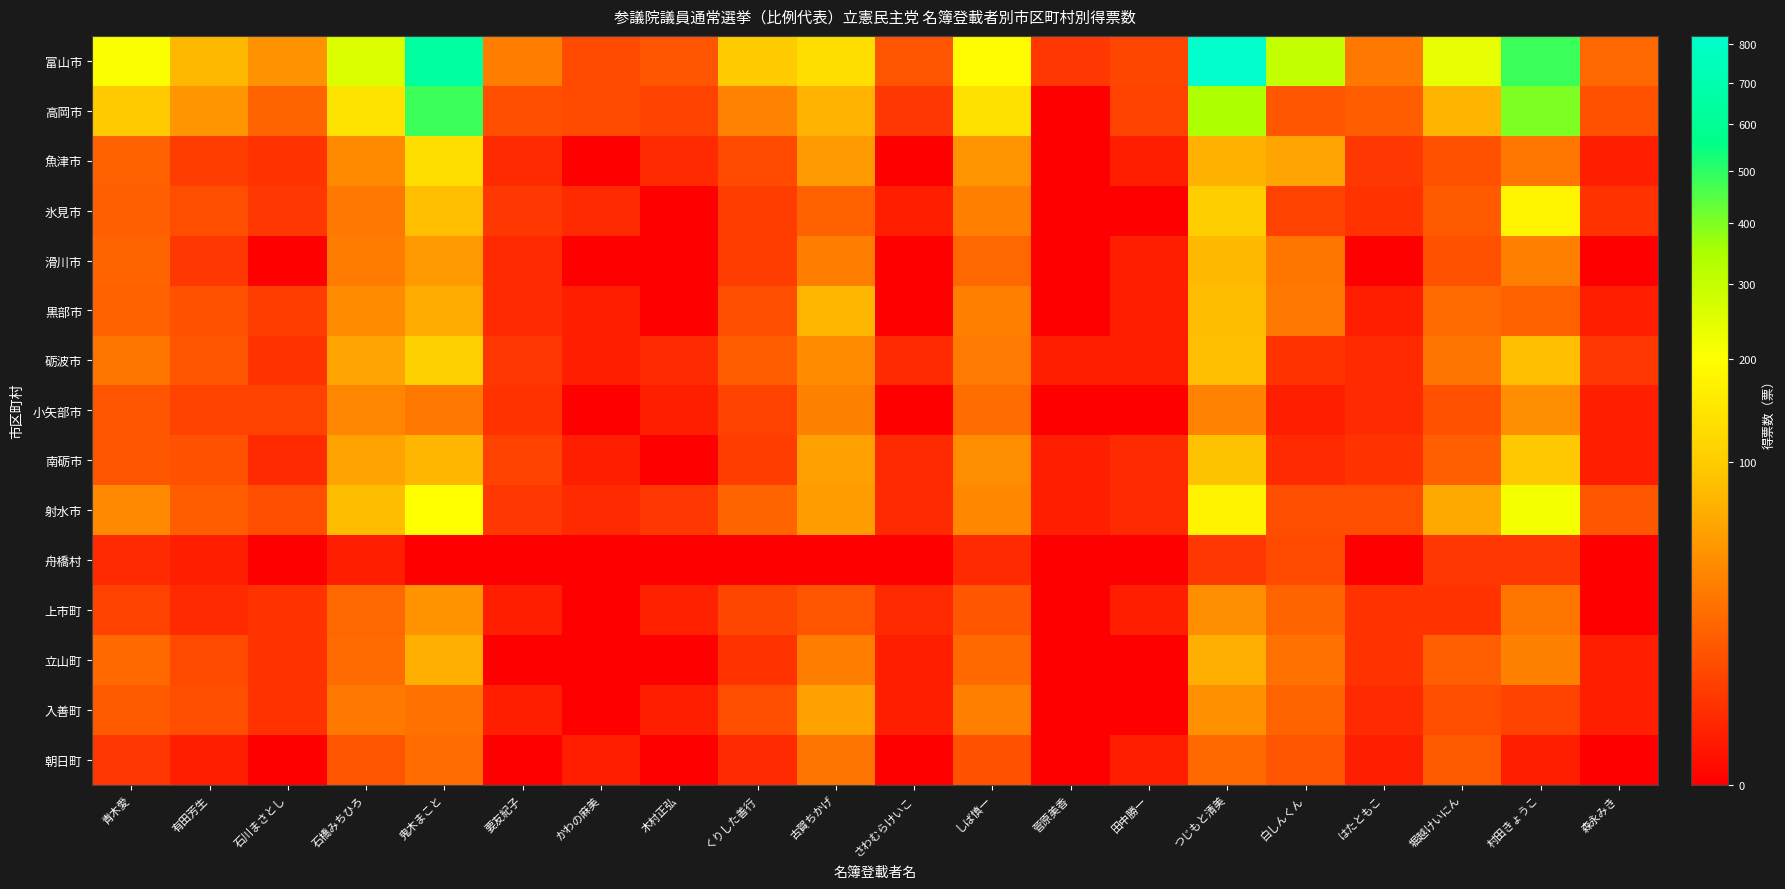

How many categories are shown in the chart?

20